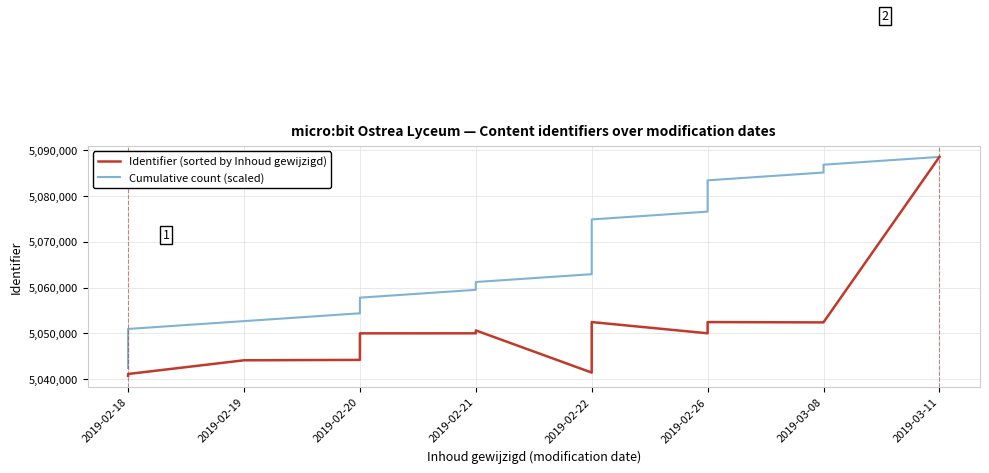

The value of Cumulative count (scaled) at 2019-02-18 is 2482347.3. True or false?

False